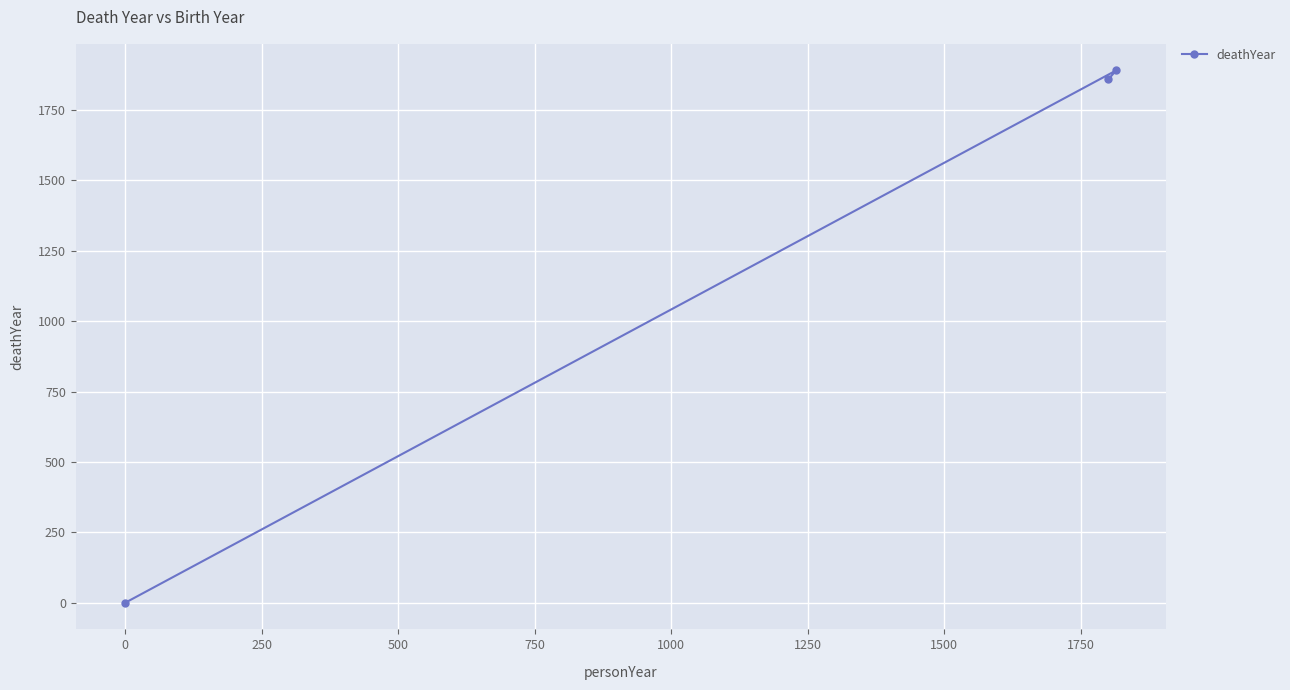

How many lines are shown in the chart?

1